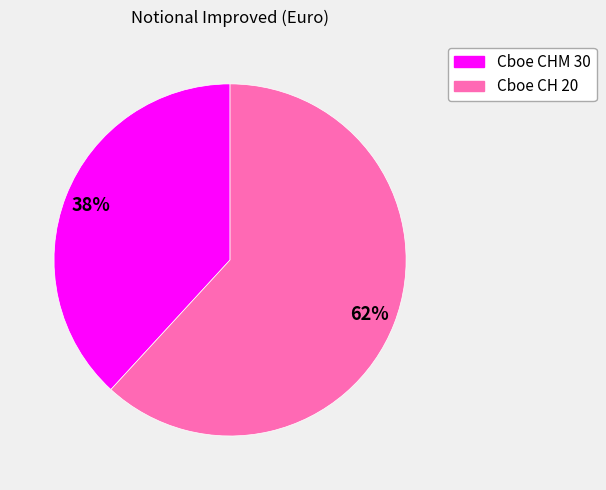

Which slice is the largest?

Cboe CH 20